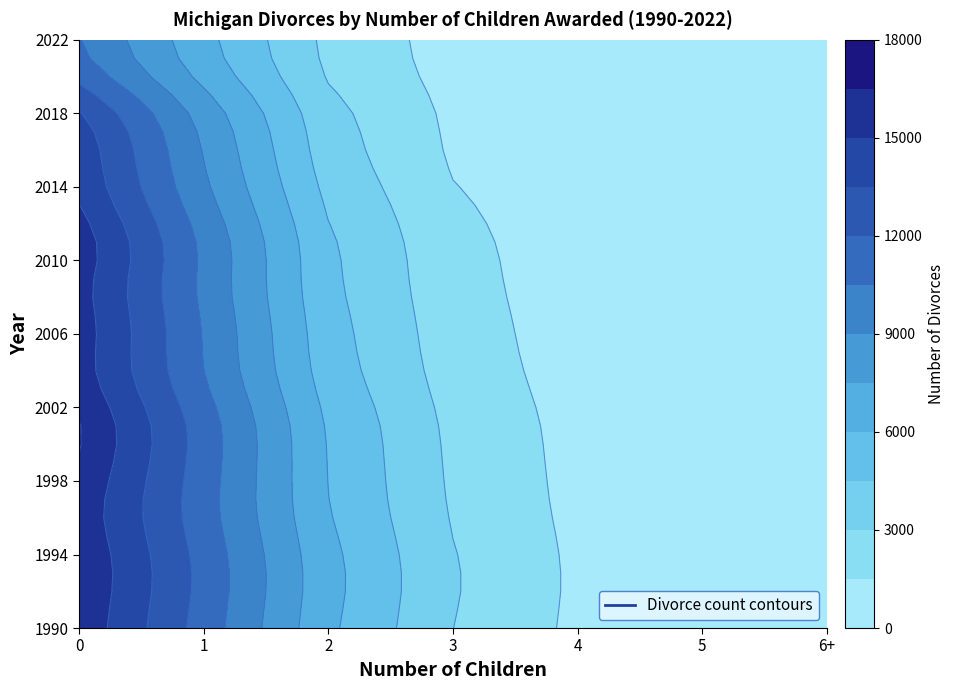

True or false: 1999 has a value of 5095 at 2.

True